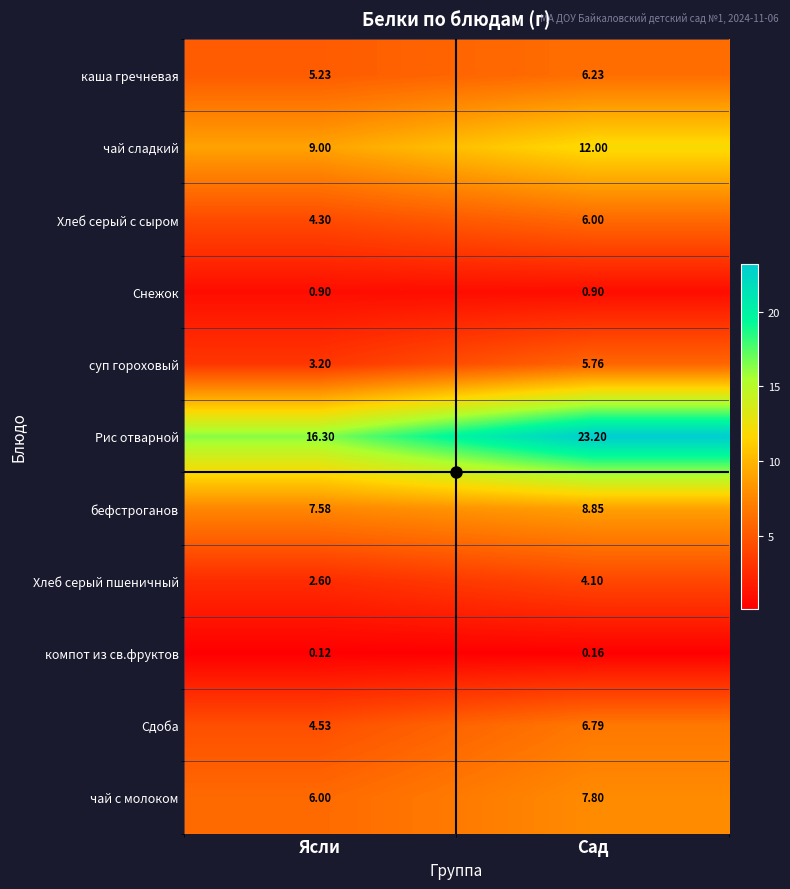

Which label corresponds to the smallest value in the chart?

Ясли